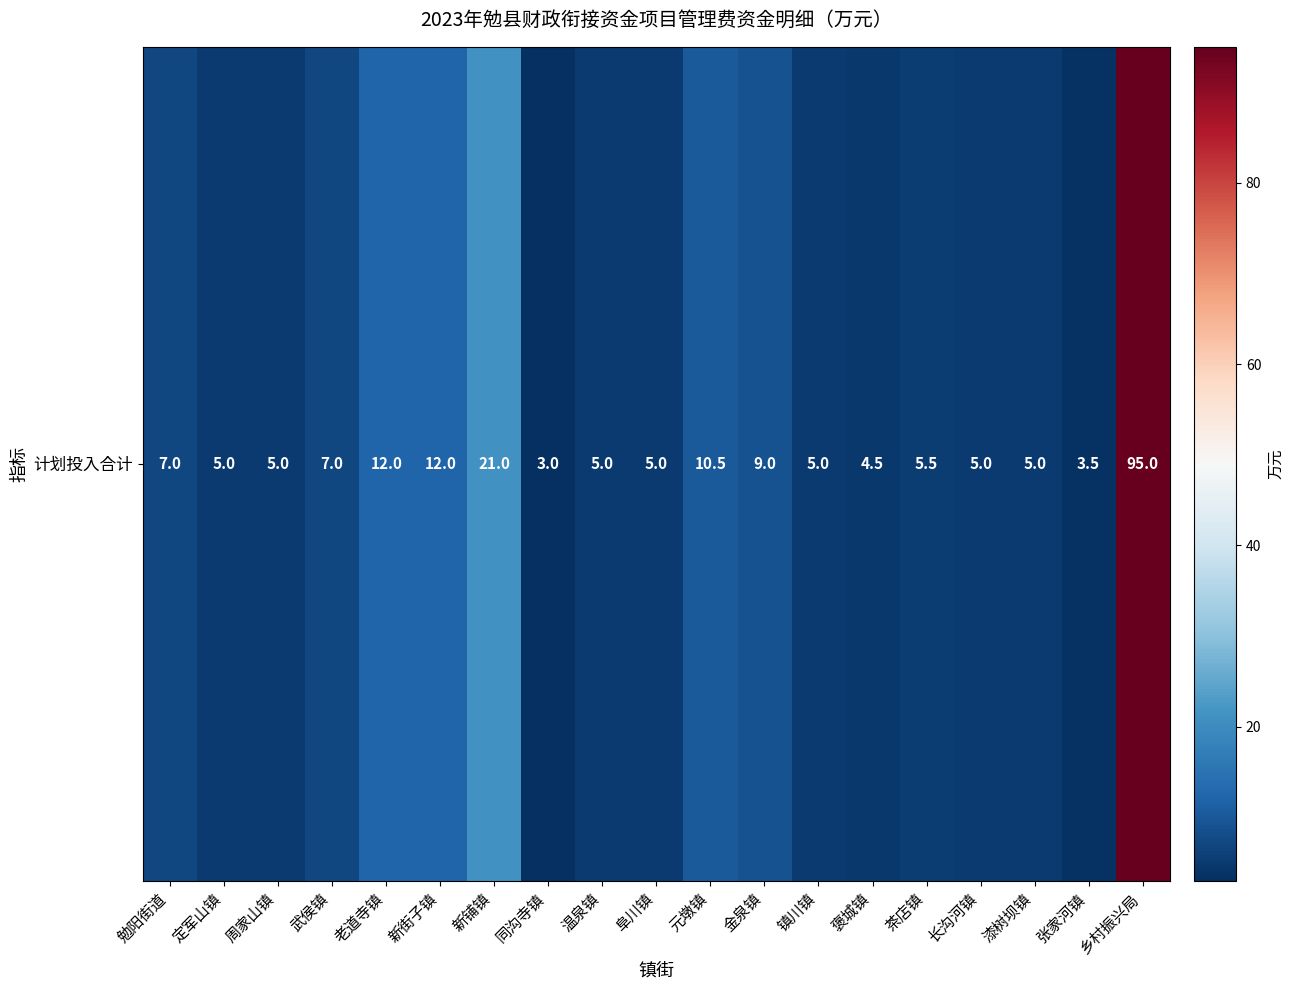

What is the greatest value displayed?

95.0